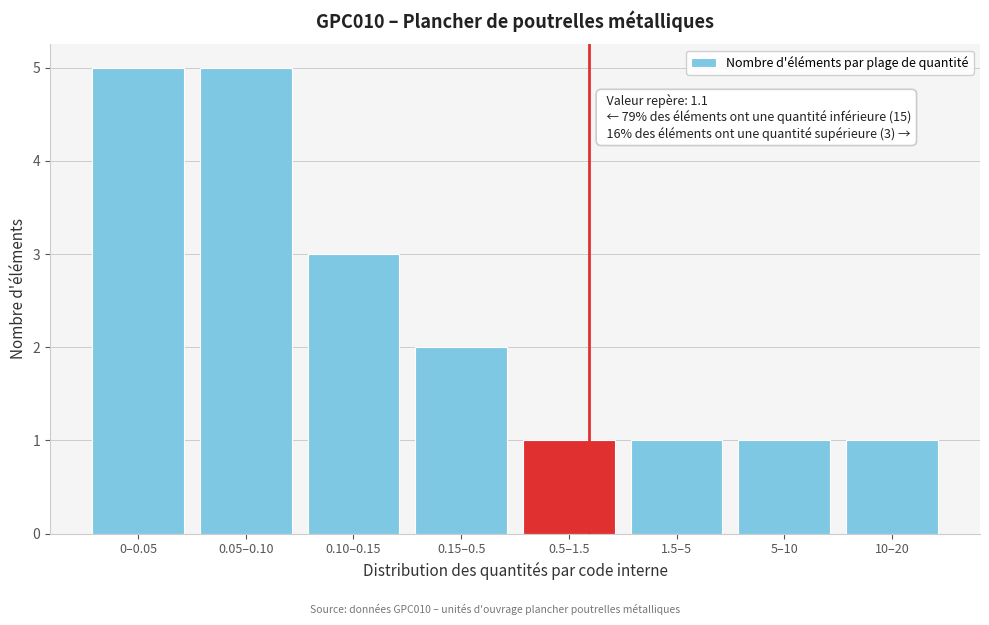

Reading left to right, extract all data points from this chart.

5	5	3	2	1	1	1	1